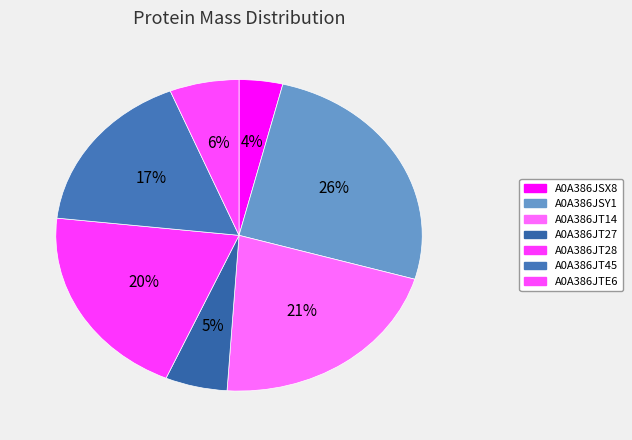

How many segments does this pie chart have?

7